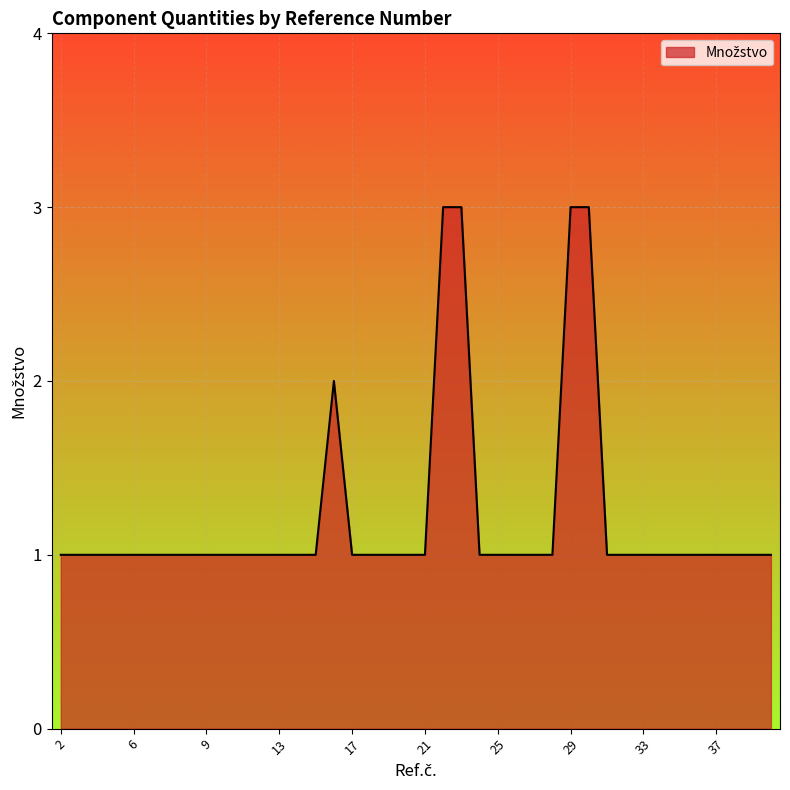

What is the greatest value displayed?

3